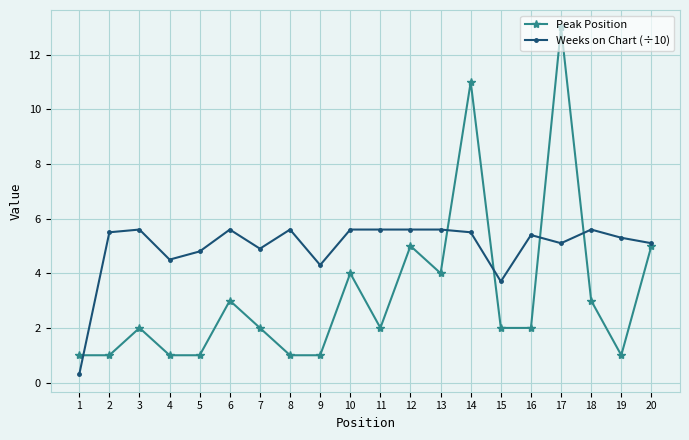

Rank the series by their average value, from lowest to highest.

Peak Position, Weeks on Chart (÷10)